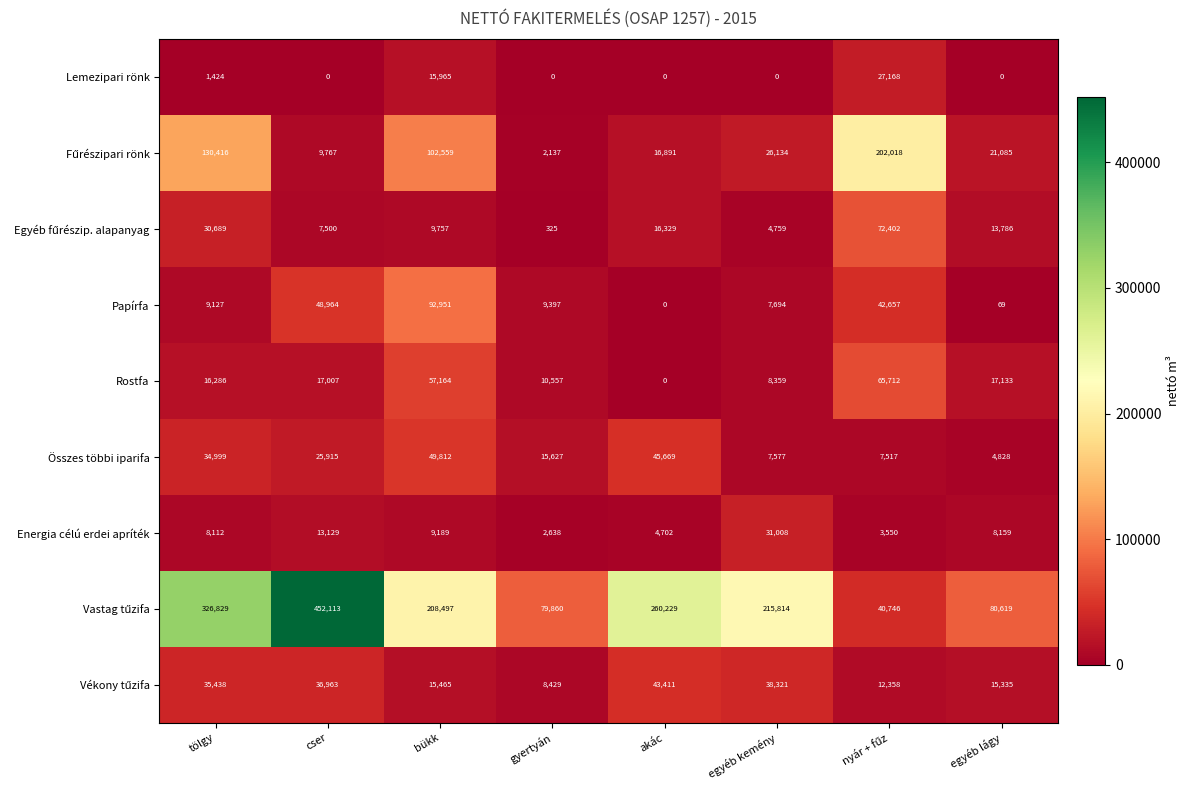

What is the maximum value shown in the chart?

452113